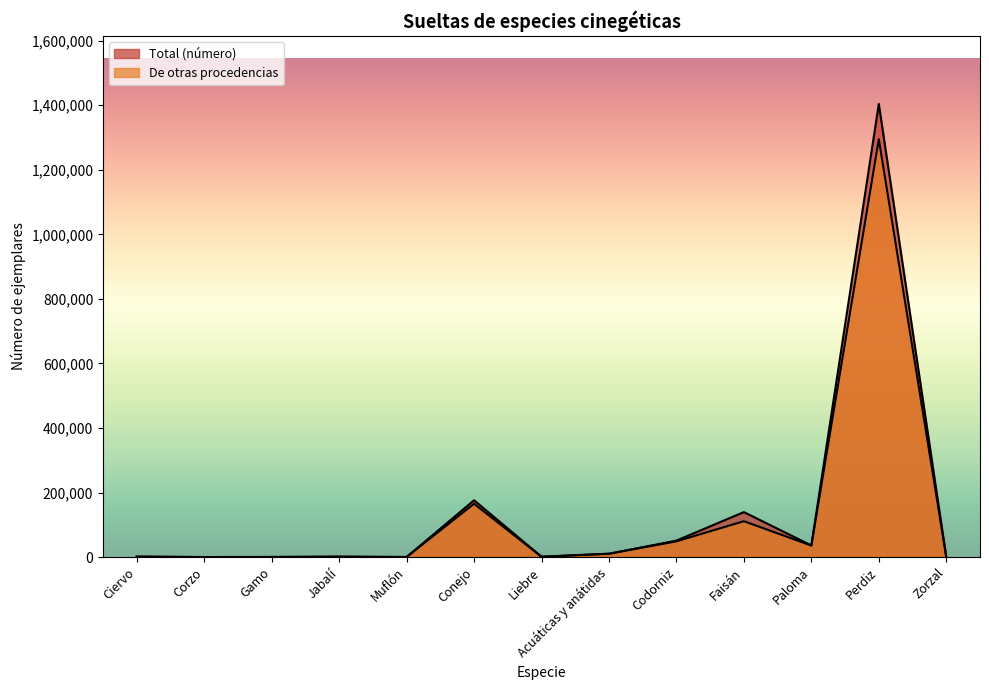

What is the difference between the De otras procedencias values at Liebre and Conejo?

164227